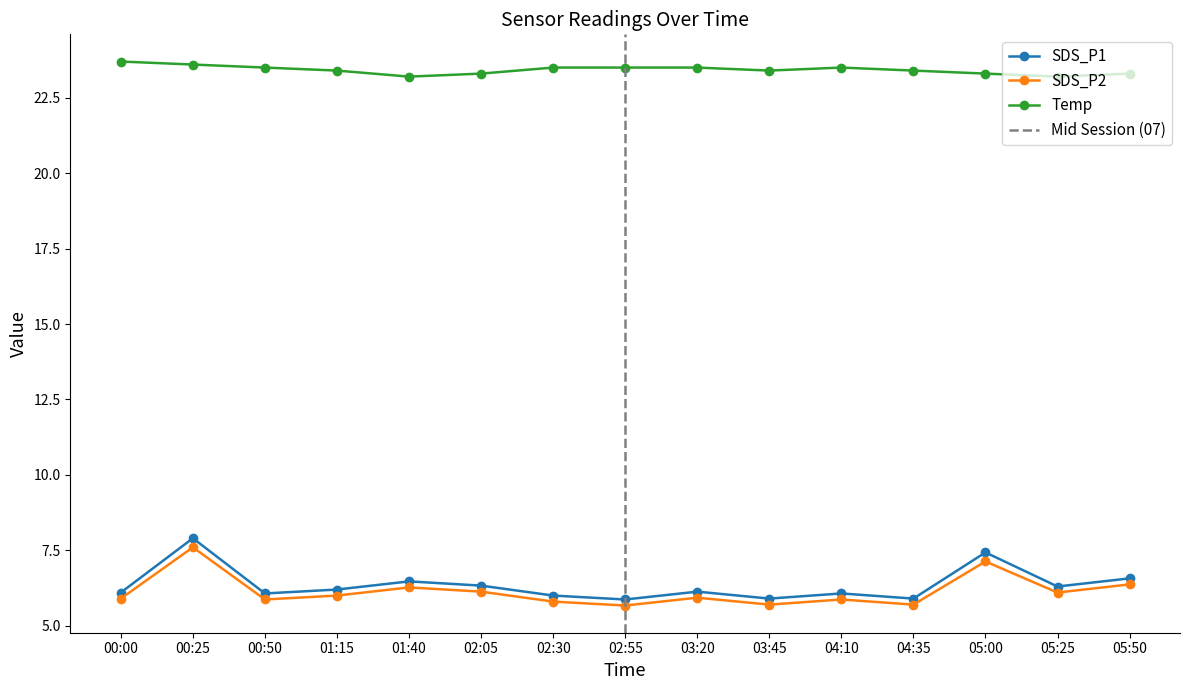

What is the approximate value of Temp at 01:15?

23.4